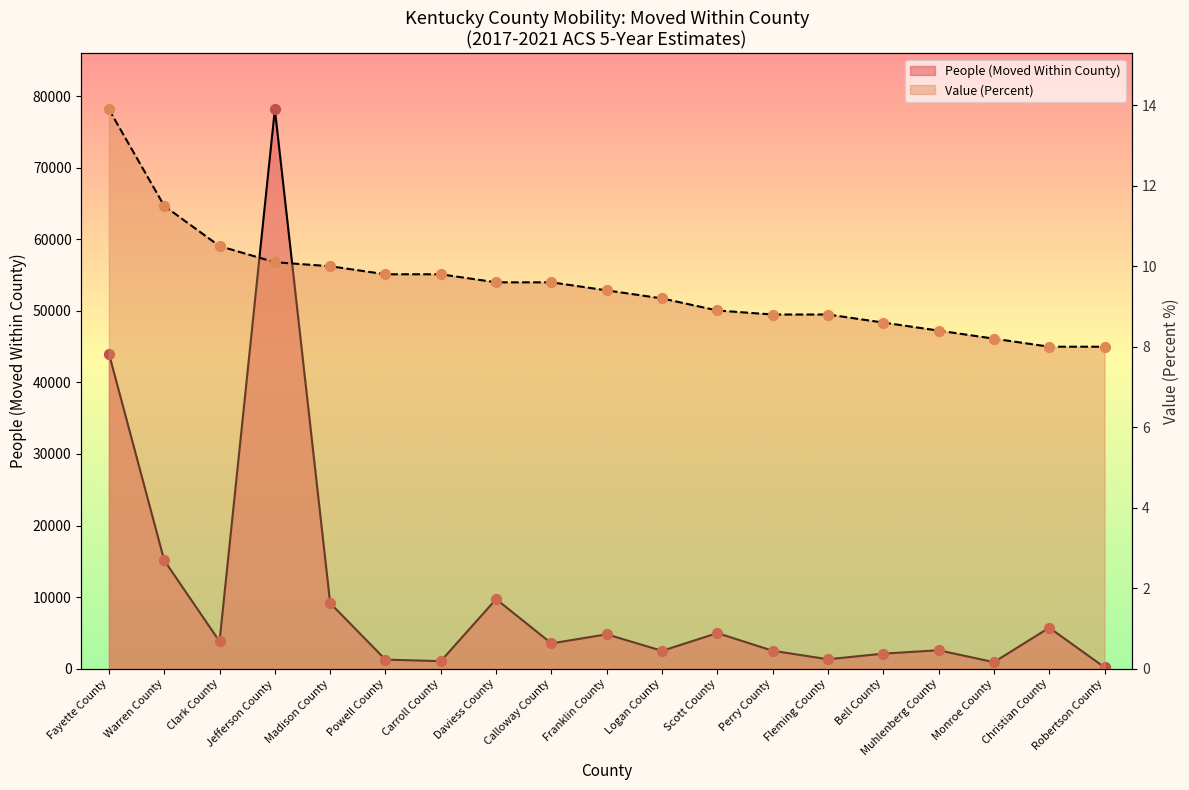

What is the total value across all series at Perry County?

2505.8